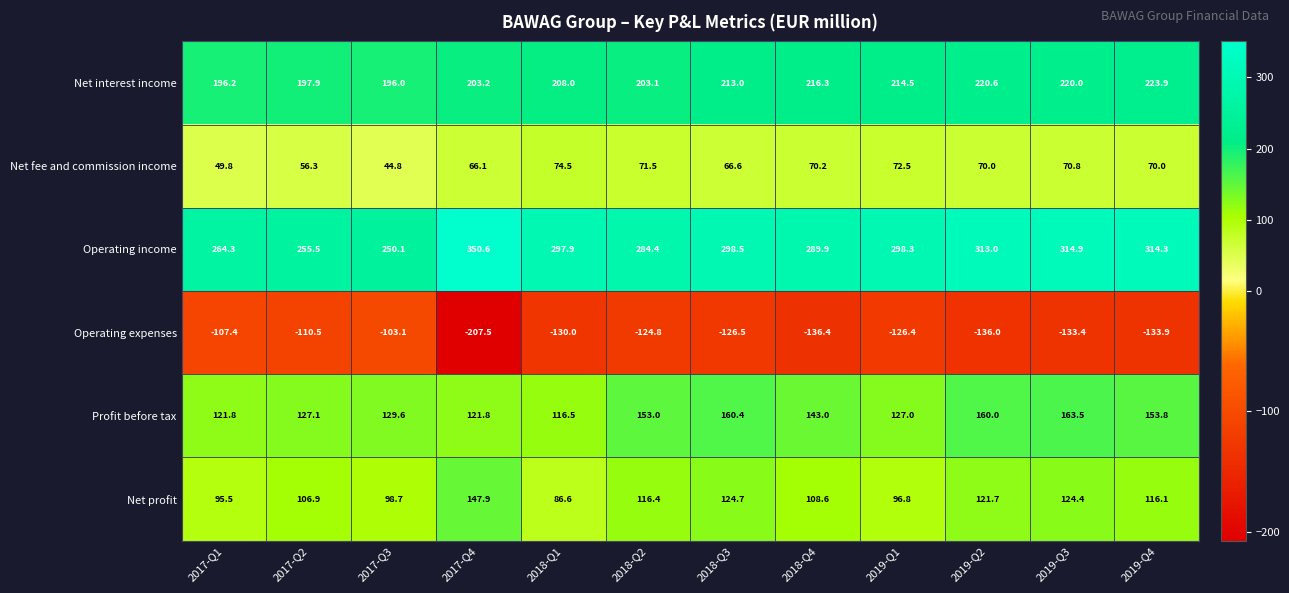

At which label is Net profit closest to 117?

2018-Q2